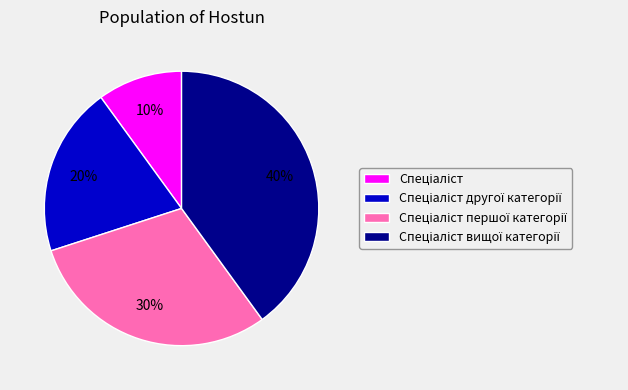

To the nearest percent, what is the difference between the largest and smallest slice percentages?

30%